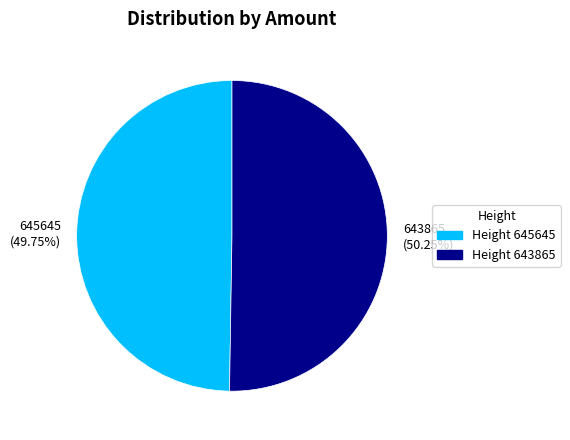

Which slice is the largest?

Height 643865